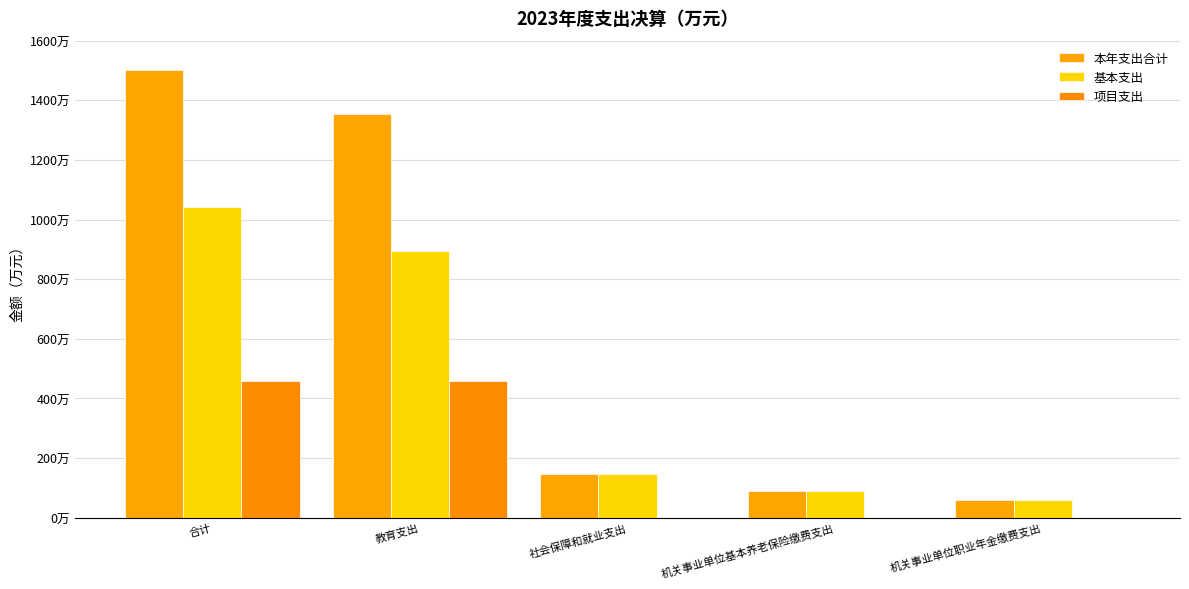

Does the chart contain stacked bars?

No